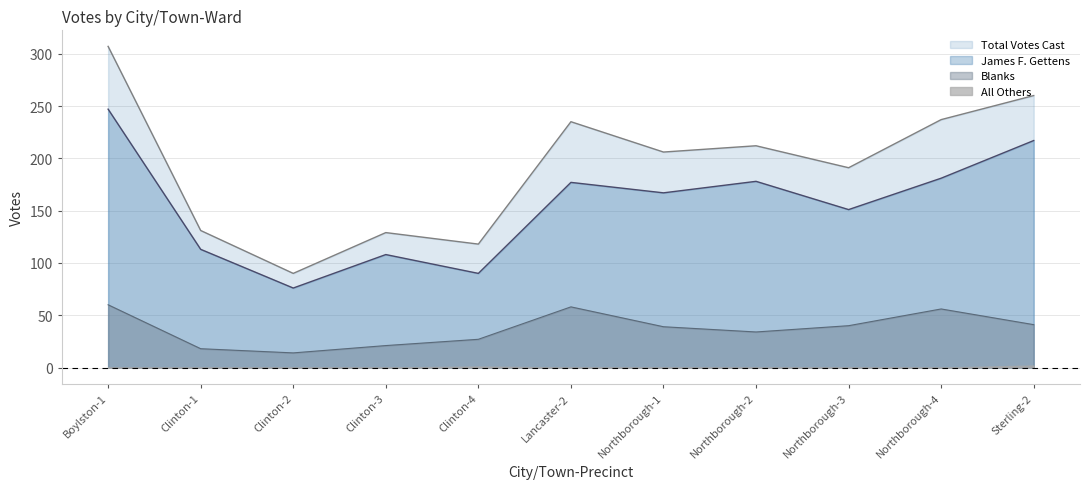

Which series has the widest spread of values?

Total Votes Cast